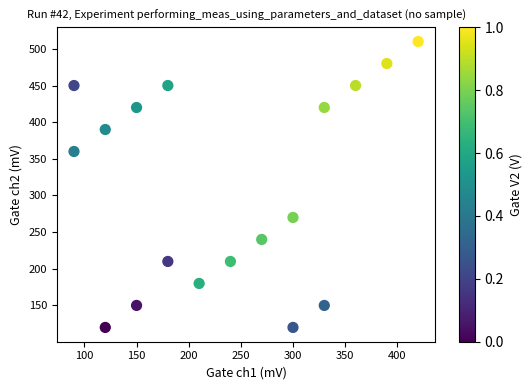

What is the range of Y values (max minus min)?

390